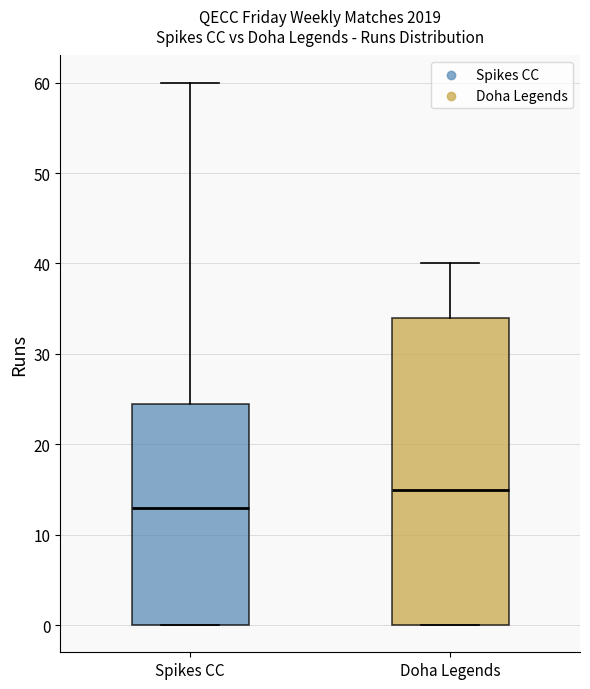

Which box's median line is the highest?

Doha Legends